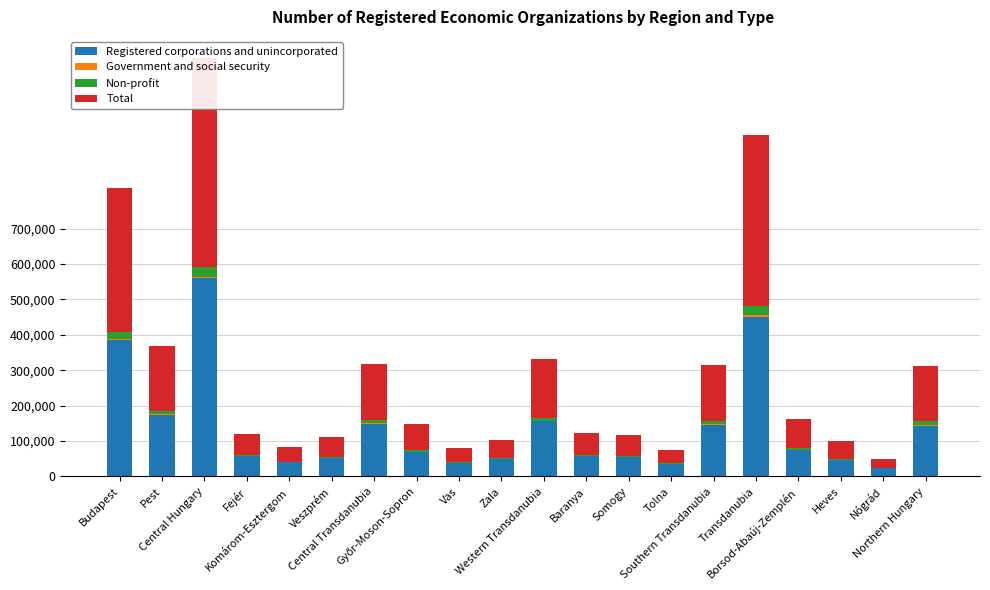

What is the label of the 1st bar from the right?

Northern Hungary